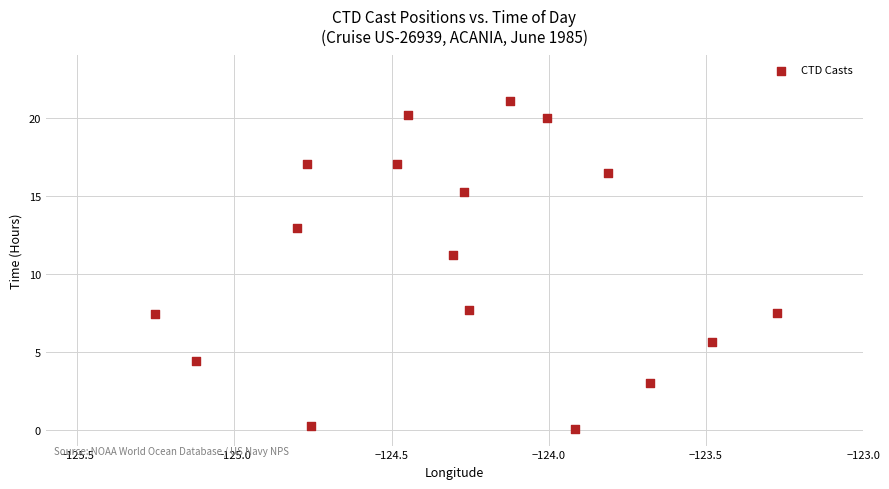

What Y value in the scatter plot is closest to 10?

11.2